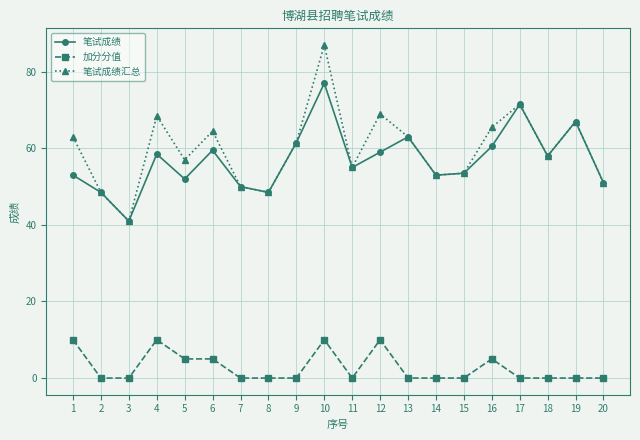

What is the value of the 笔试成绩汇总 point at the 3rd from the left?

41.0